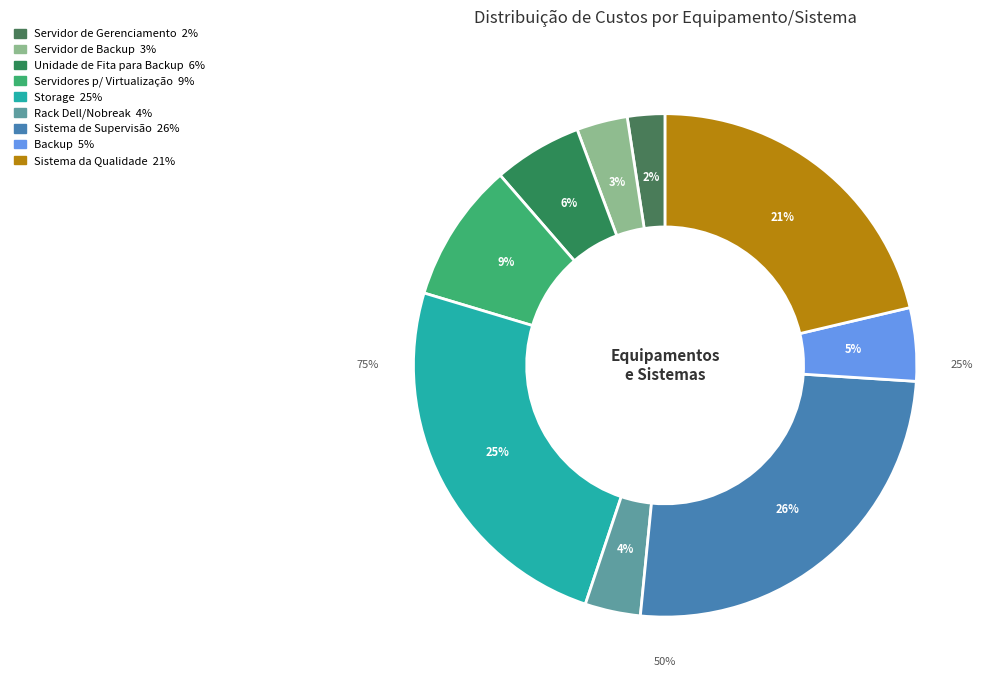

What percentage is the Servidor de Backup slice, to the nearest percent?

3%